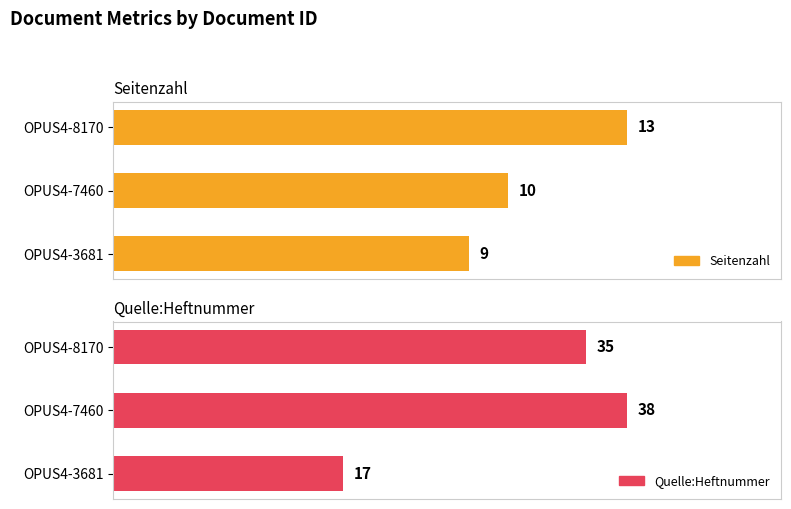

Does the chart contain stacked bars?

No